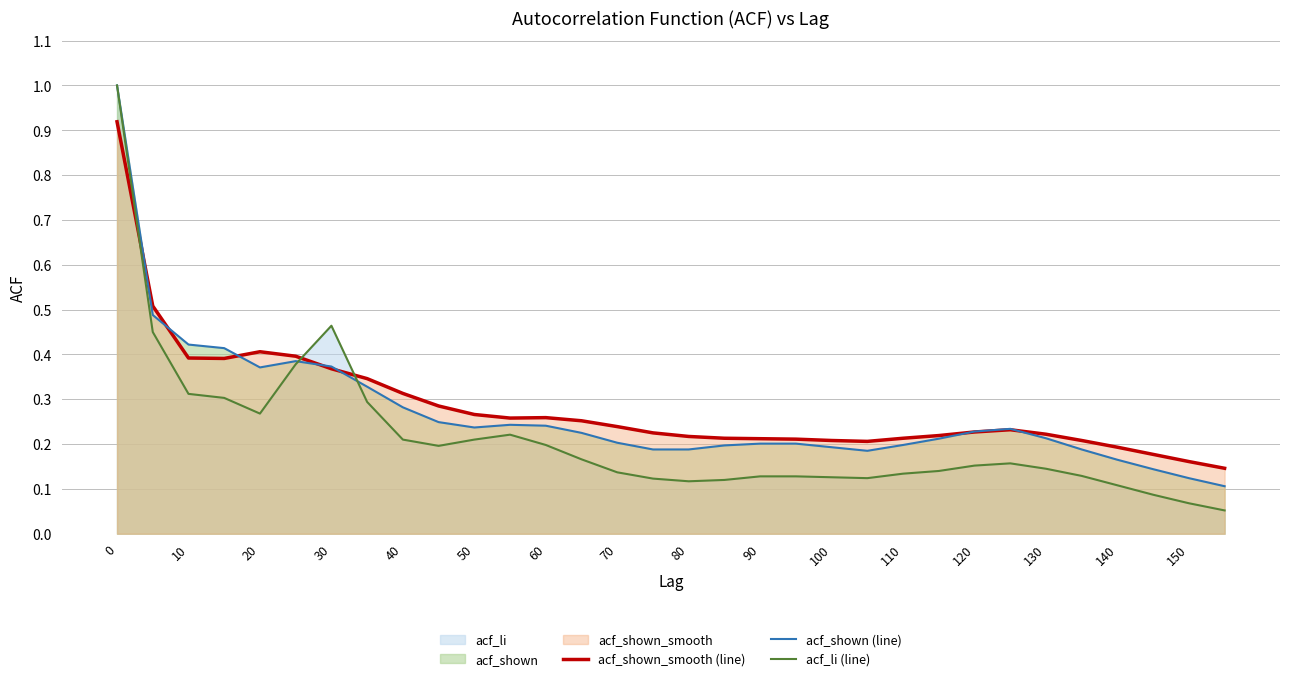

What is the average value of the acf_shown_smooth (line) series?

0.3